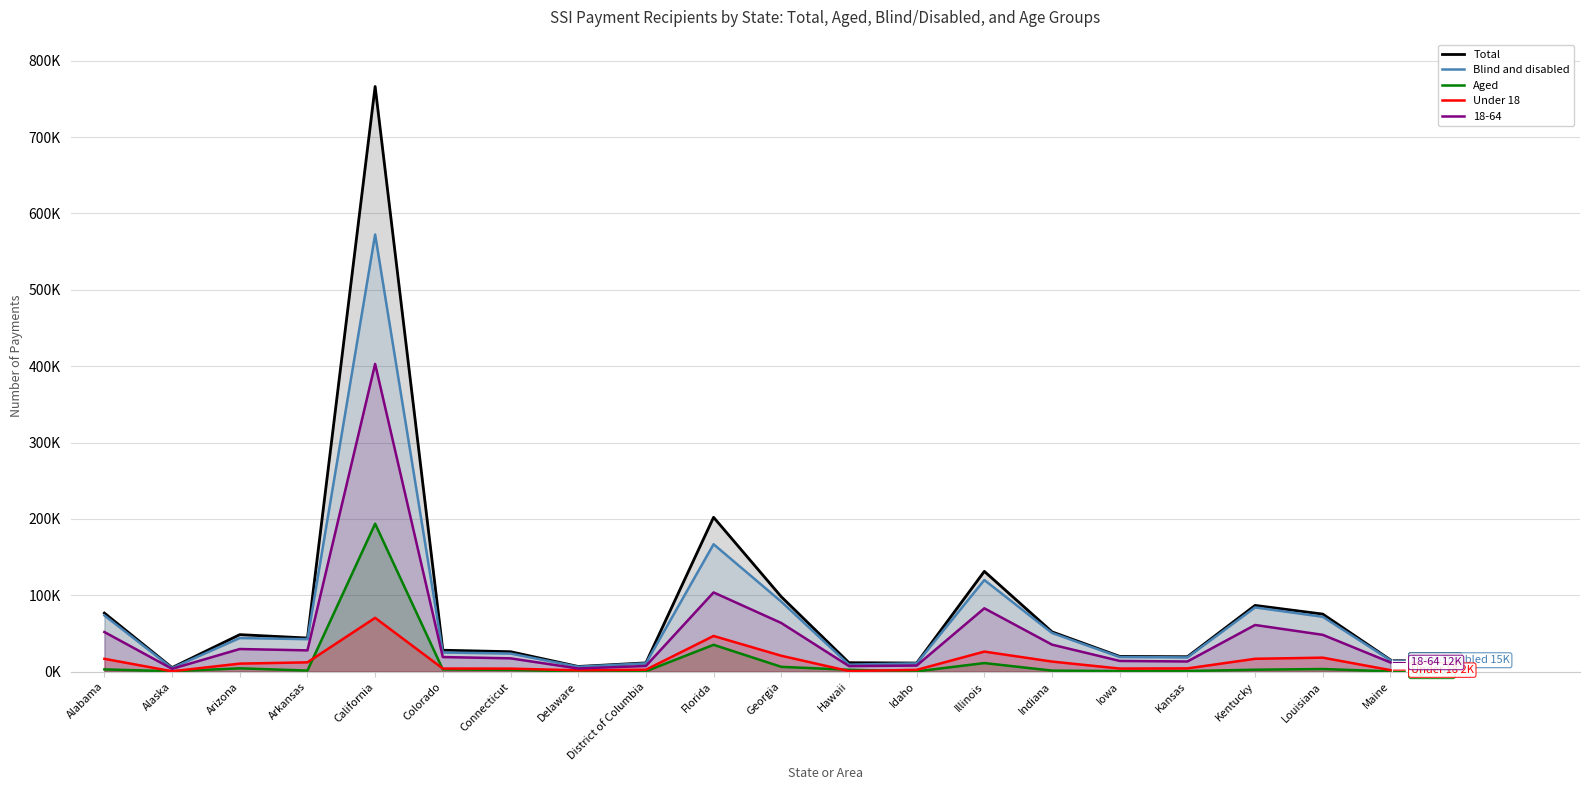

Does the chart display data point markers on the line(s)?

No